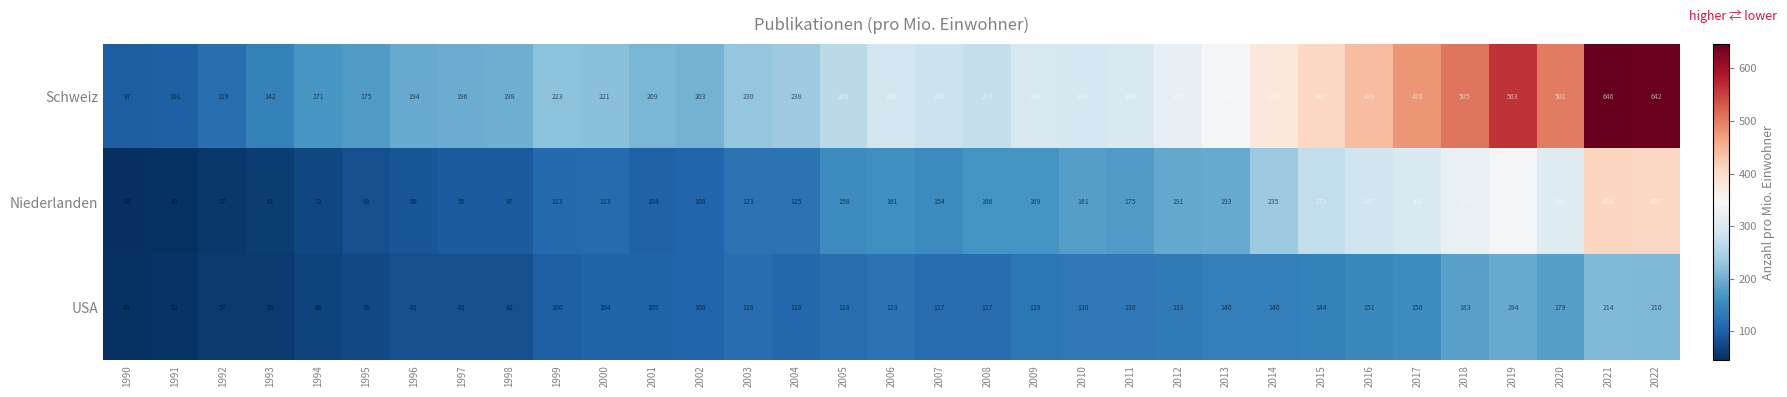

What is the spread (max minus min) of values at 2007?

163